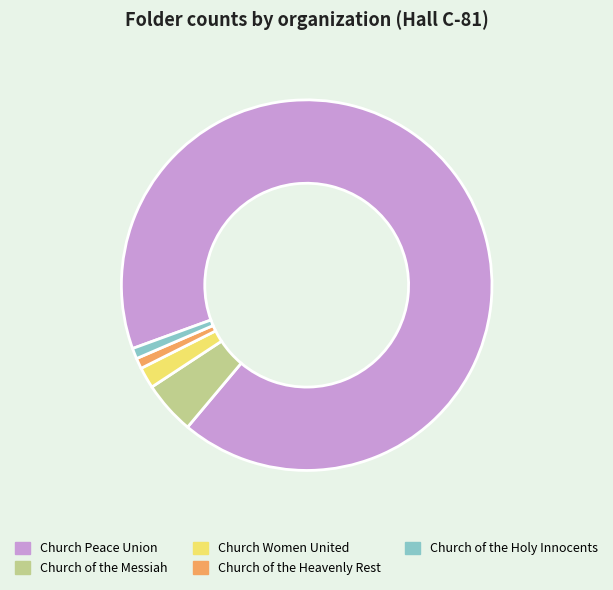

The Church of the Heavenly Rest slice represents 1% of the pie. True or false?

True